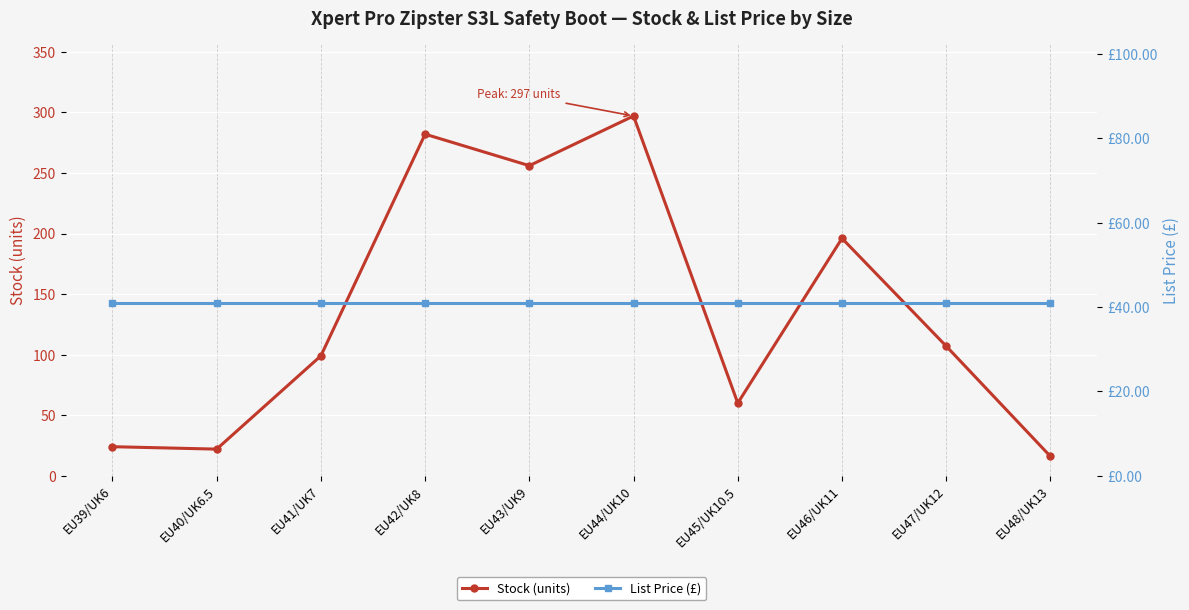

The value of Stock (units) at EU48/UK13 is 16.0. True or false?

True